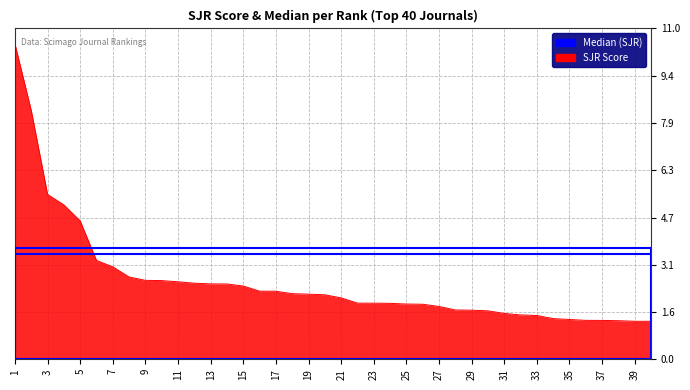

What is the minimum value shown in the chart?

1.3